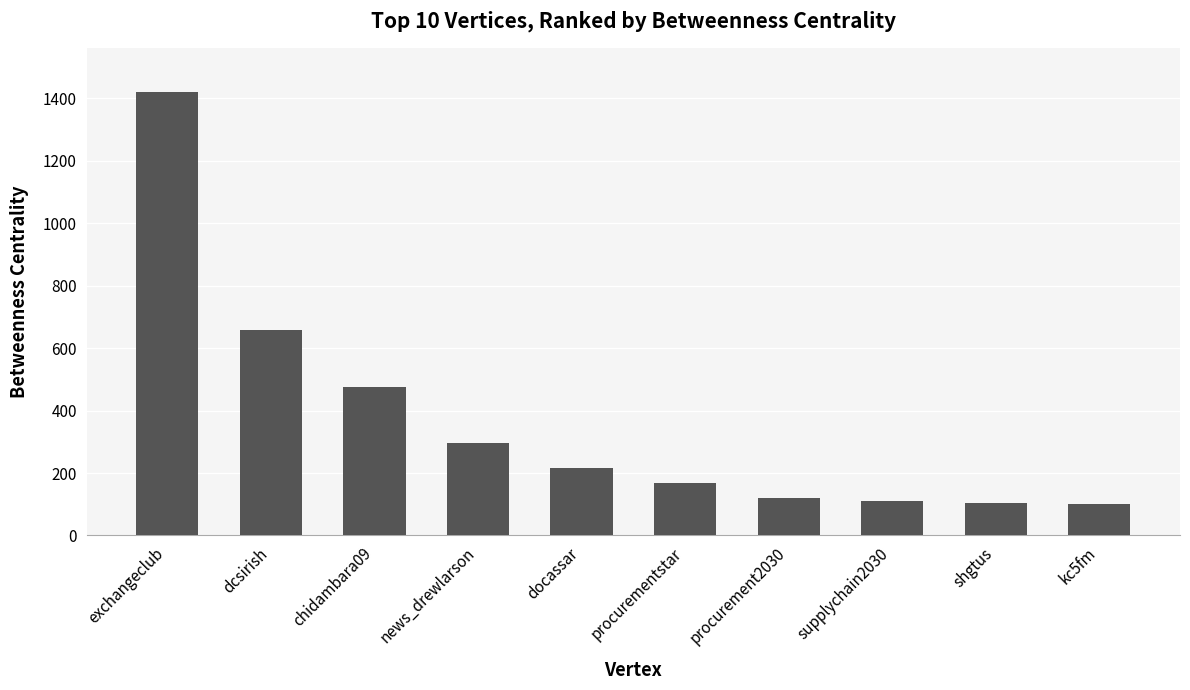

What is the sum of the values at exchangeclub and dcsirish?

2078.0